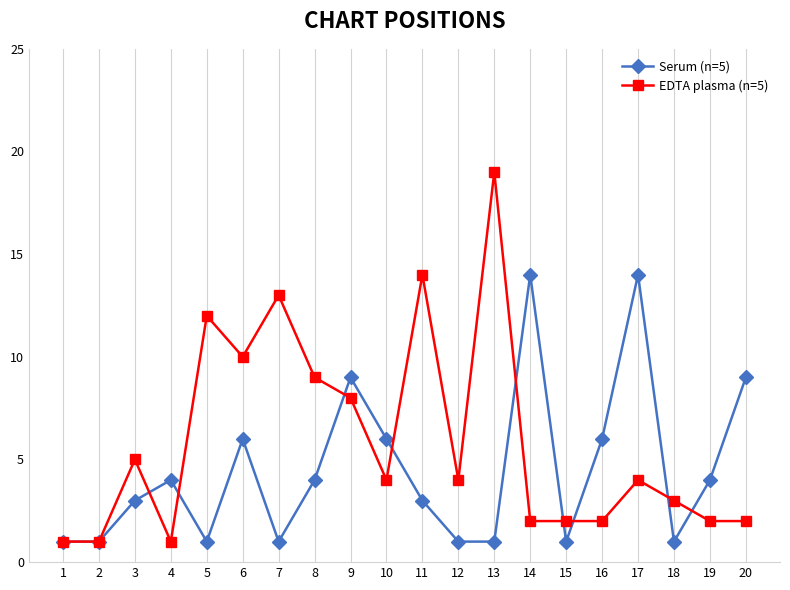

What is the total value across all series at 19?

6